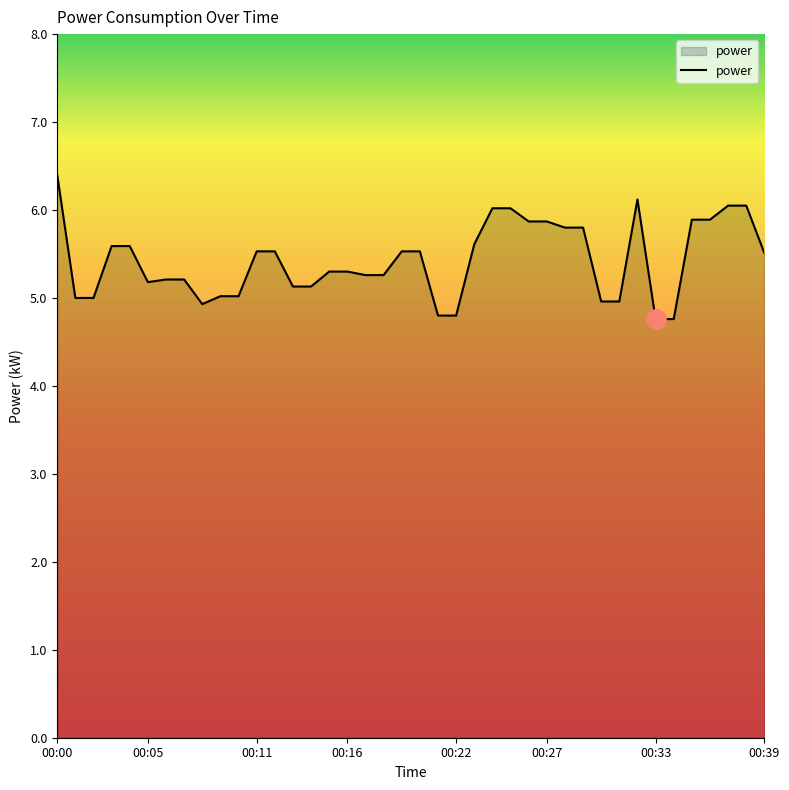

What is the smallest value displayed?

4.8